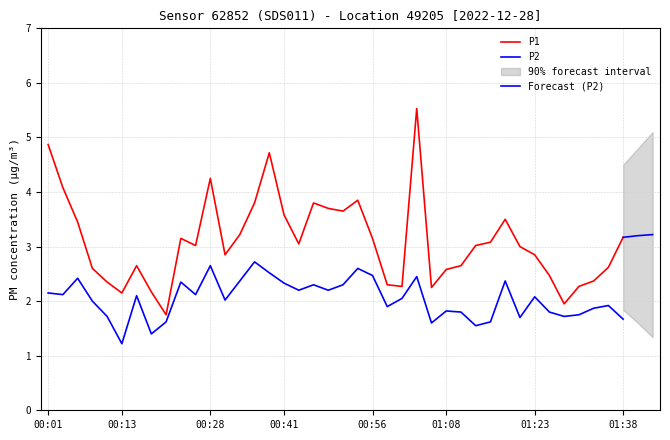

Reading right to left, extract all data points from this chart.

P1: 01:38=3.2	01:36=2.6	01:33=2.4	01:31=2.3	01:28=1.9	01:26=2.5	01:23=2.9	01:21=3.0	01:18=3.5	01:16=3.1	01:13=3.0	01:11=2.6	01:08=2.6	01:06=2.2	01:03=5.5	01:01=2.3	00:58=2.3	00:56=3.1	00:53=3.9	00:51=3.6	00:48=3.7	00:46=3.8	00:43=3.0	00:41=3.6	00:38=4.7	00:36=3.8	00:33=3.2	00:31=2.9	00:28=4.2	00:26=3.0	00:23=3.1	00:21=1.8	00:18=2.2	00:16=2.6	00:13=2.1	00:11=2.4	00:08=2.6	00:06=3.5	00:03=4.1	00:01=4.9
P2: 01:38=1.7	01:36=1.9	01:33=1.9	01:31=1.8	01:28=1.7	01:26=1.8	01:23=2.1	01:21=1.7	01:18=2.4	01:16=1.6	01:13=1.6	01:11=1.8	01:08=1.8	01:06=1.6	01:03=2.5	01:01=2.0	00:58=1.9	00:56=2.5	00:53=2.6	00:51=2.3	00:48=2.2	00:46=2.3	00:43=2.2	00:41=2.3	00:38=2.5	00:36=2.7	00:33=2.4	00:31=2.0	00:28=2.6	00:26=2.1	00:23=2.4	00:21=1.6	00:18=1.4	00:16=2.1	00:13=1.2	00:11=1.7	00:08=2.0	00:06=2.4	00:03=2.1	00:01=2.1